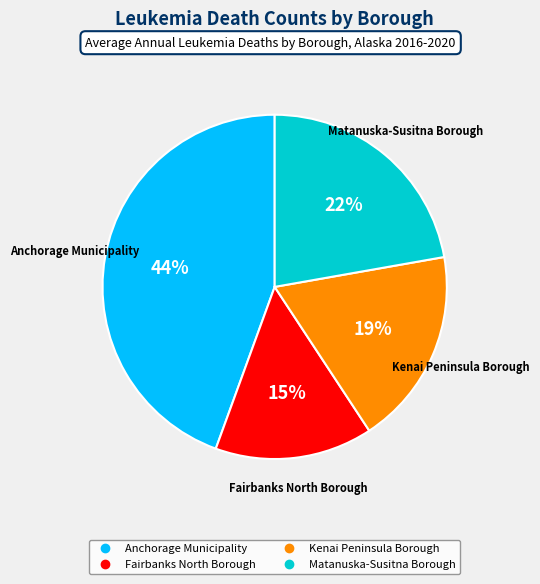

Is there a majority slice in this chart?

No